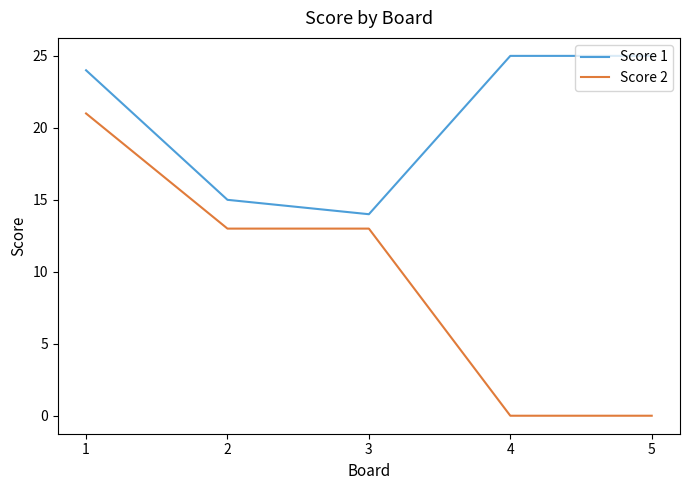

Which series has the largest range (max minus min)?

Score 2